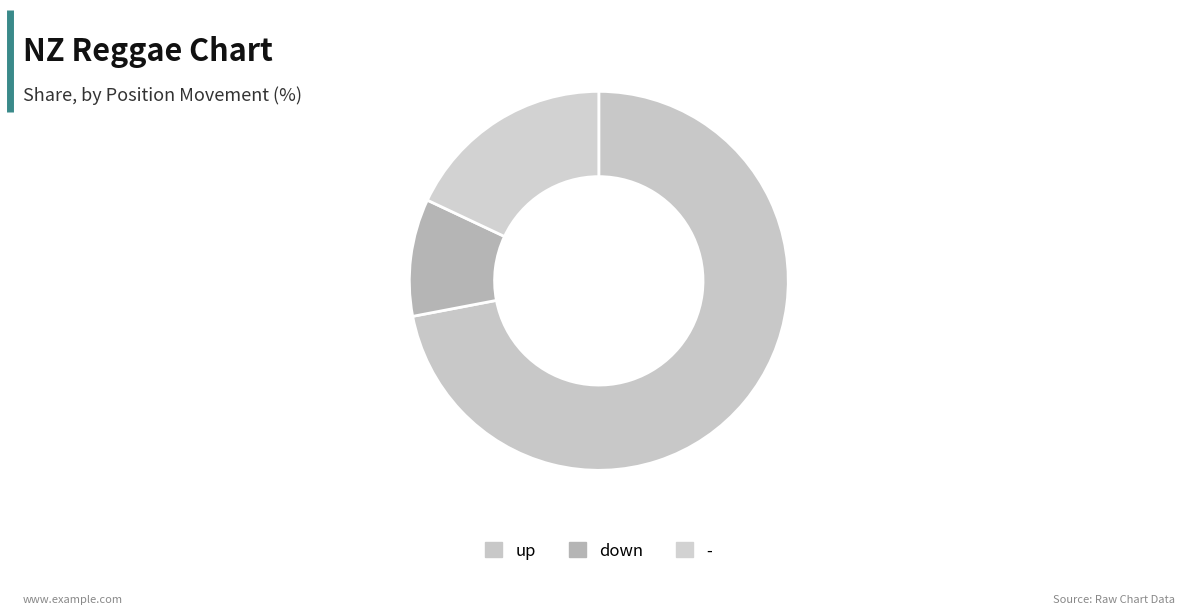

Which slice is the smallest?

down